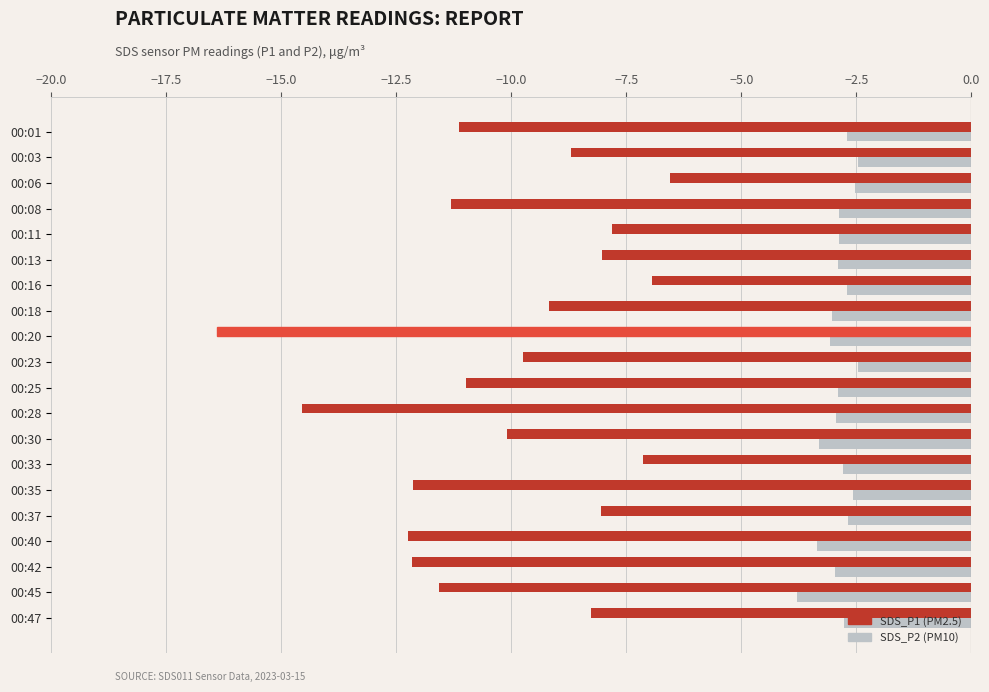

What is the spread (max minus min) of values at 00:20?

13.3